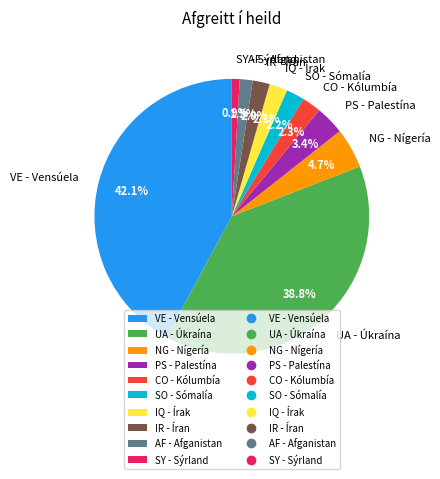

Does SO - Sómalía account for over 50% of the chart?

No